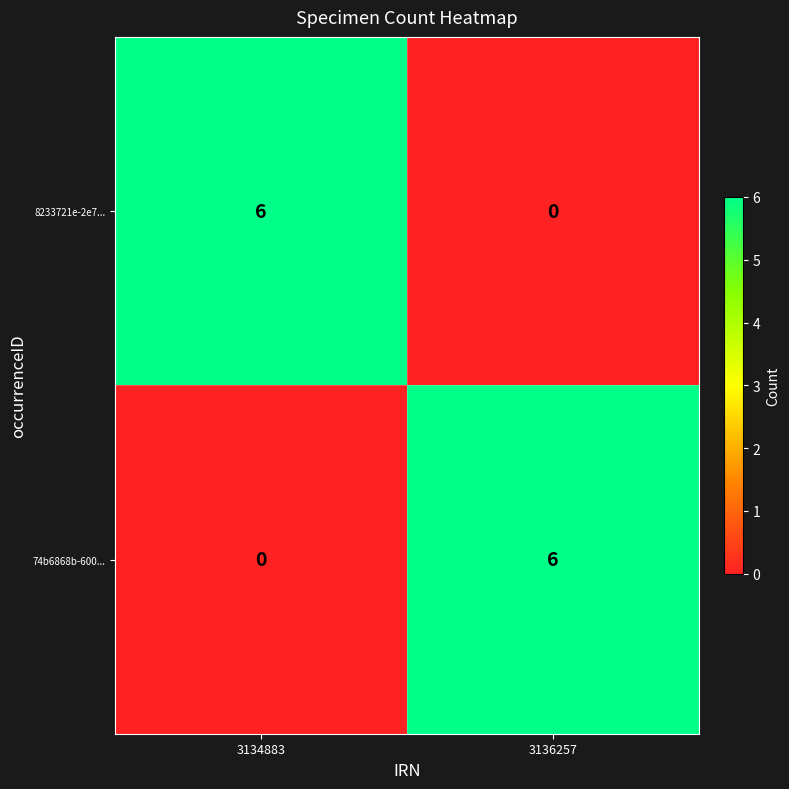

What is the sum of the 8233721e-2e7... values at 3134883 and 3136257?

6